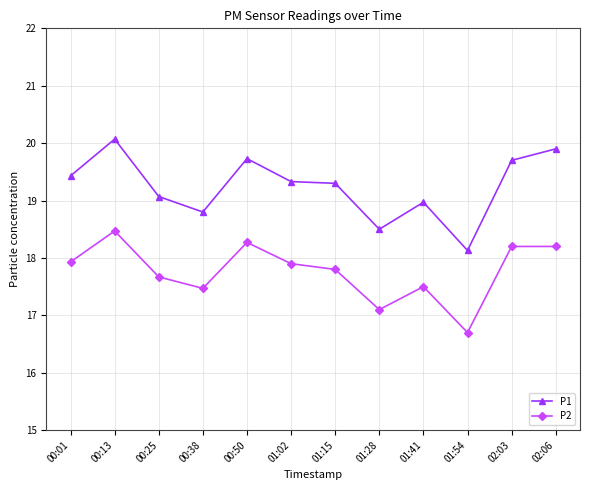

True or false: P1 has a value of 27.9 at 01:15.

False